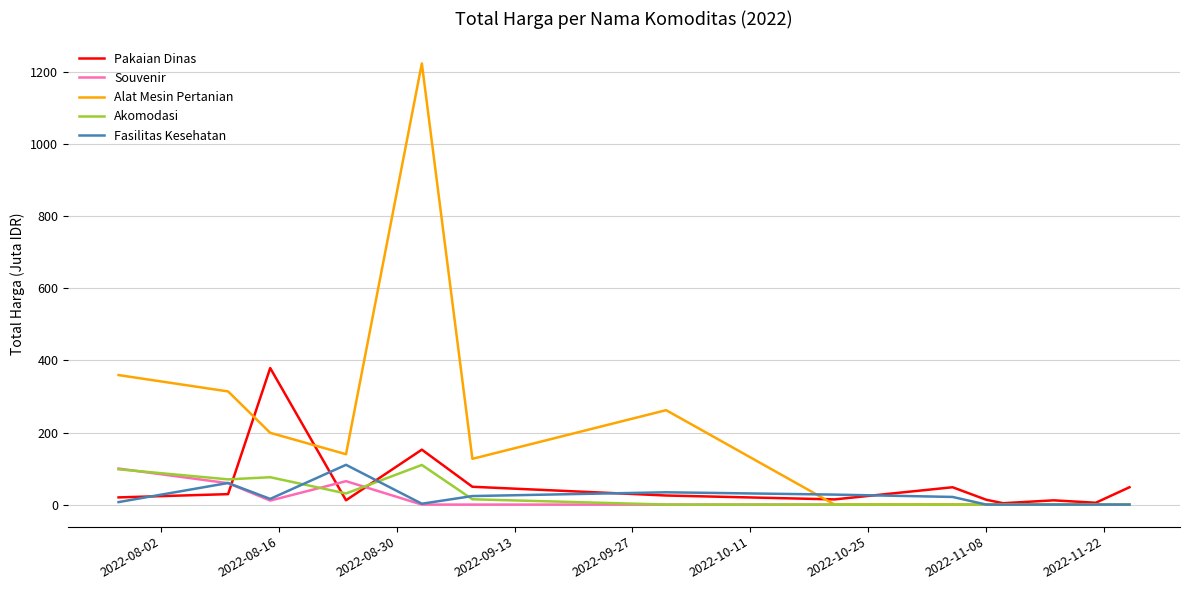

What is the maximum value for Akomodasi?

110.0